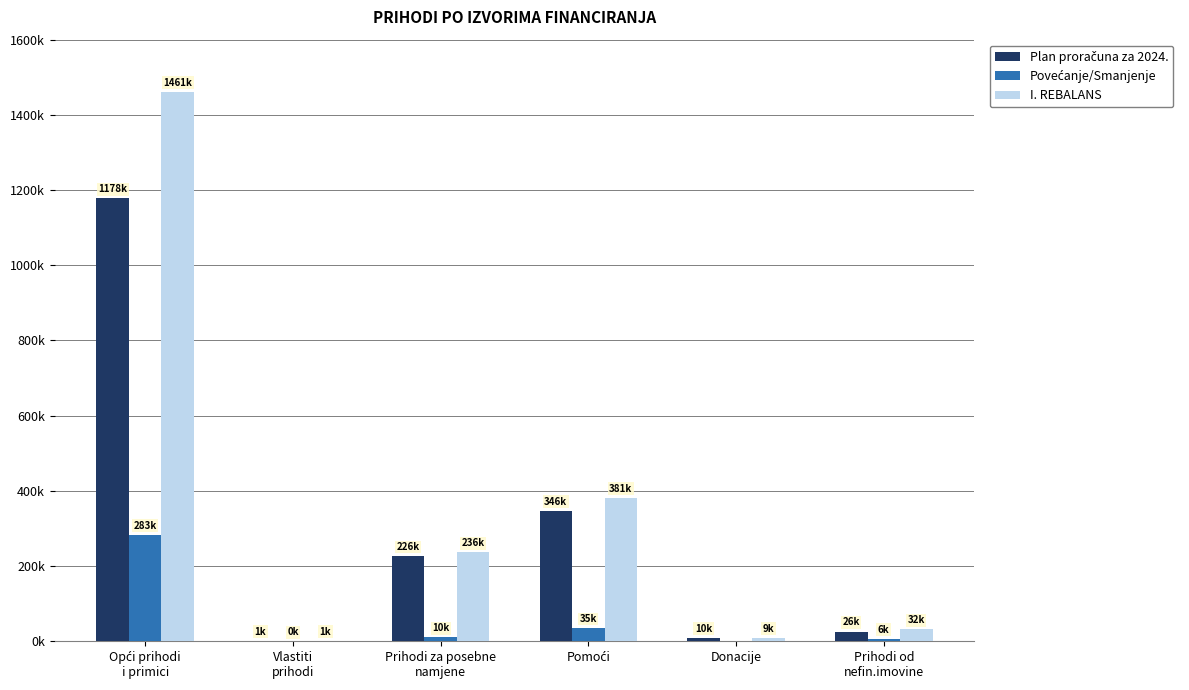

Which series has the largest total across all categories?

I. REBALANS